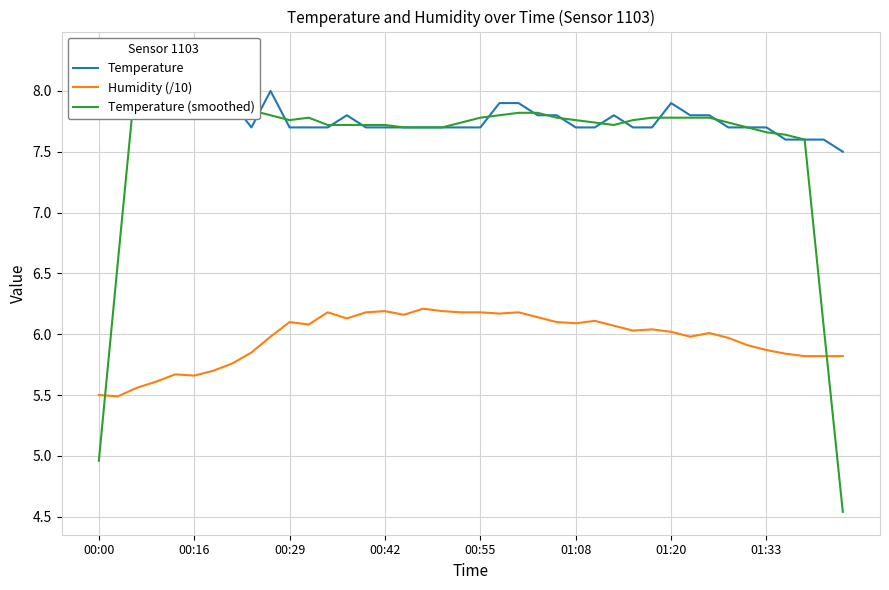

In Temperature, how many points are higher than both neighbors (excluding endpoints)?

4